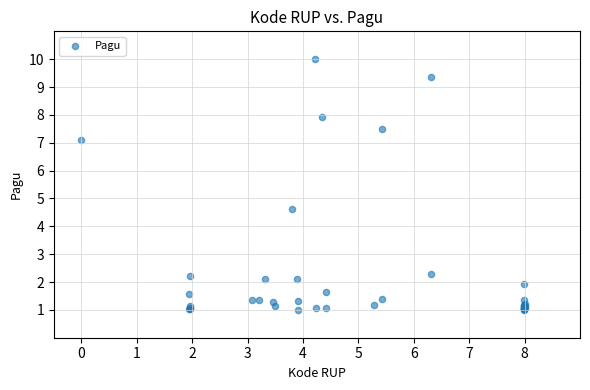

What Y value in the scatter plot is closest to 5?

4.6